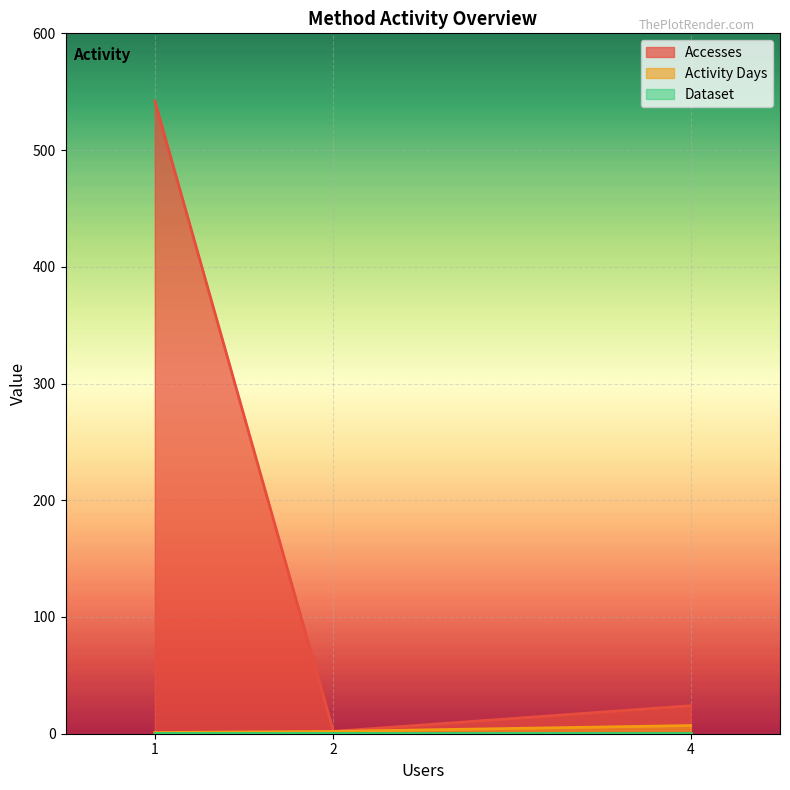

Which category has the lowest value in the Activity Days series?

1